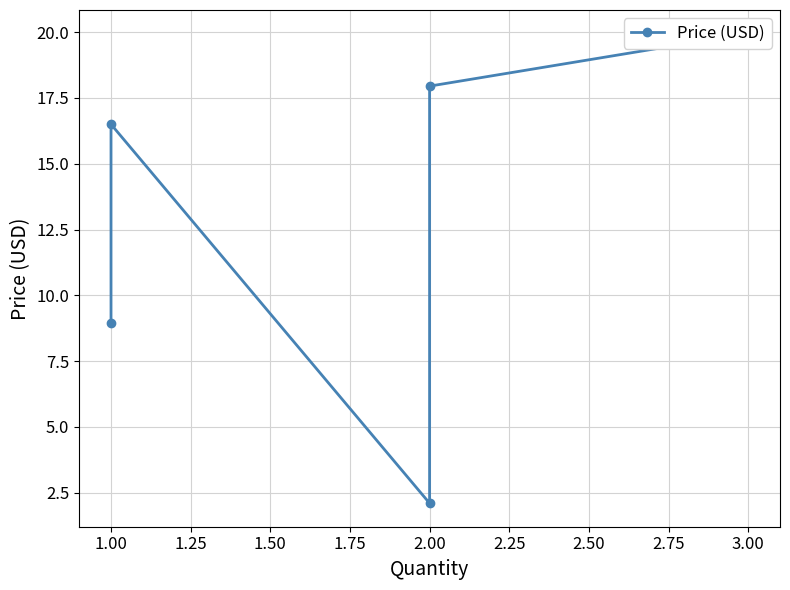

What is the average value?

13.1